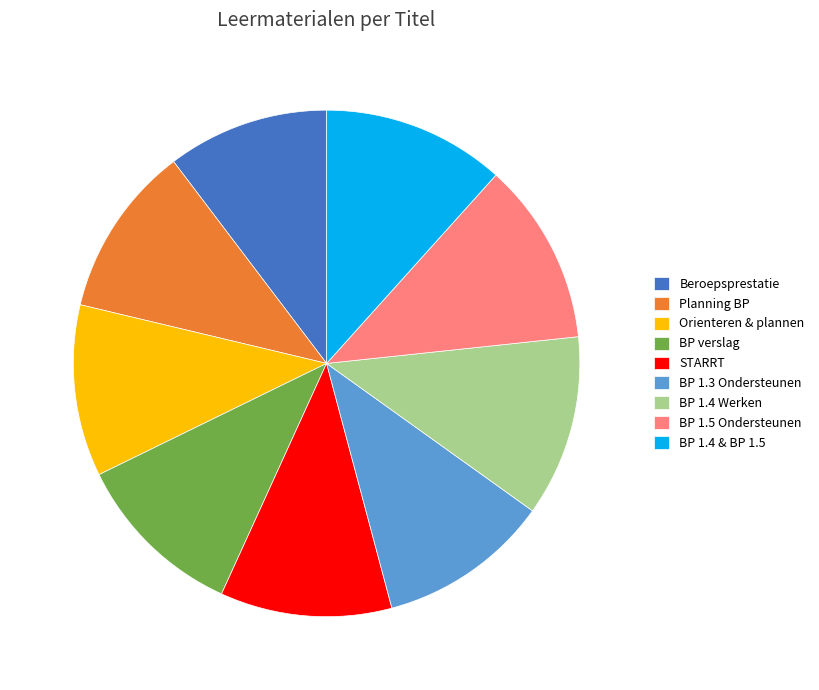

Is it true that BP 1.4 & BP 1.5 is 12% of the pie?

True